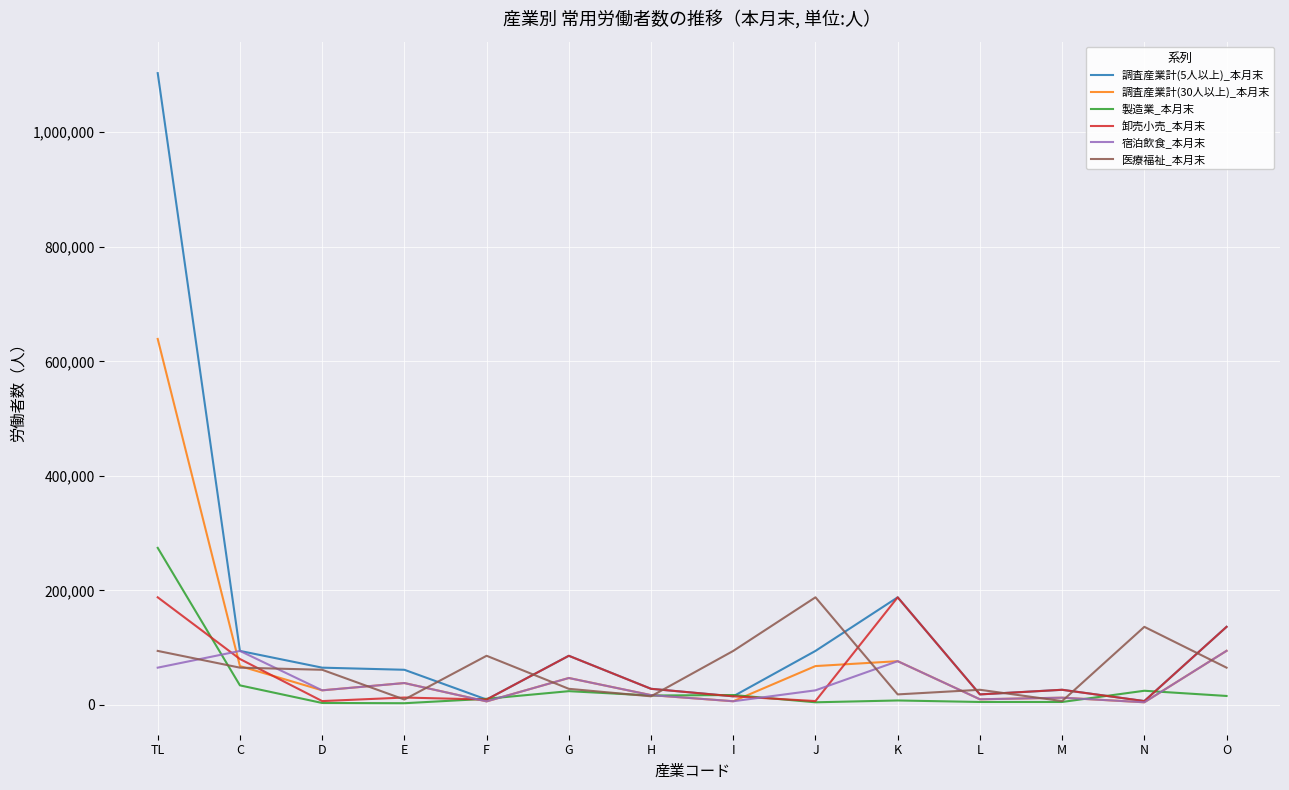

Is the value of 卸売小売_本月末 at H greater than the value of 調査産業計(5人以上)_本月末 at TL?

No